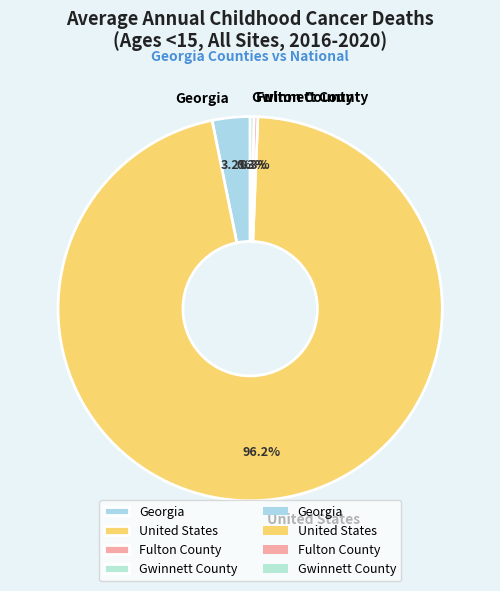

How many slices are in this pie chart?

4